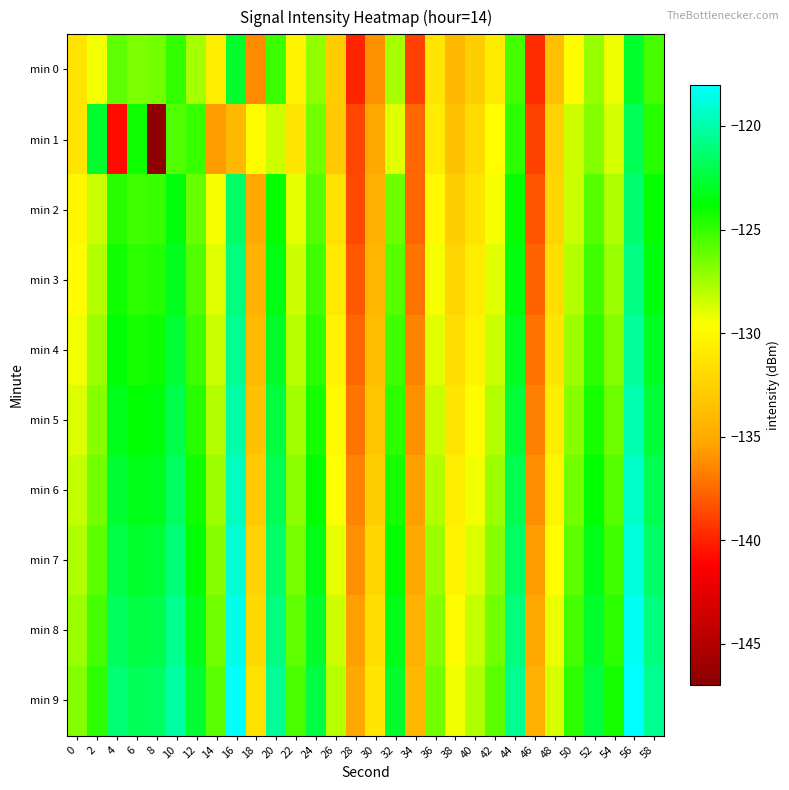

Which series has the largest range (max minus min)?

min 1